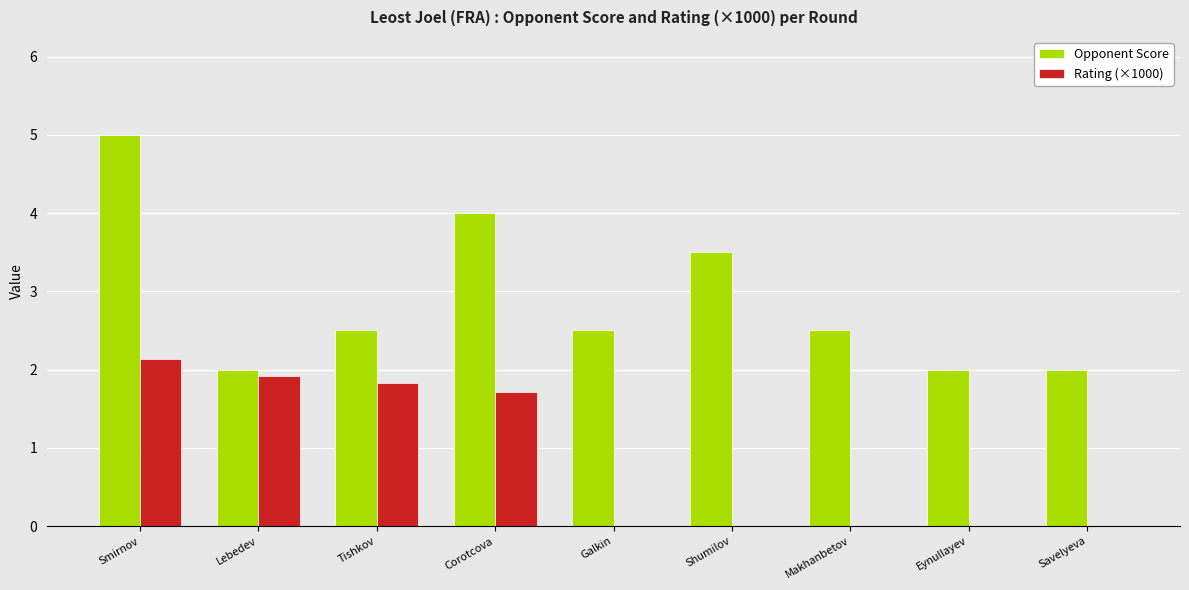

Which series has the largest total across all categories?

Opponent Score